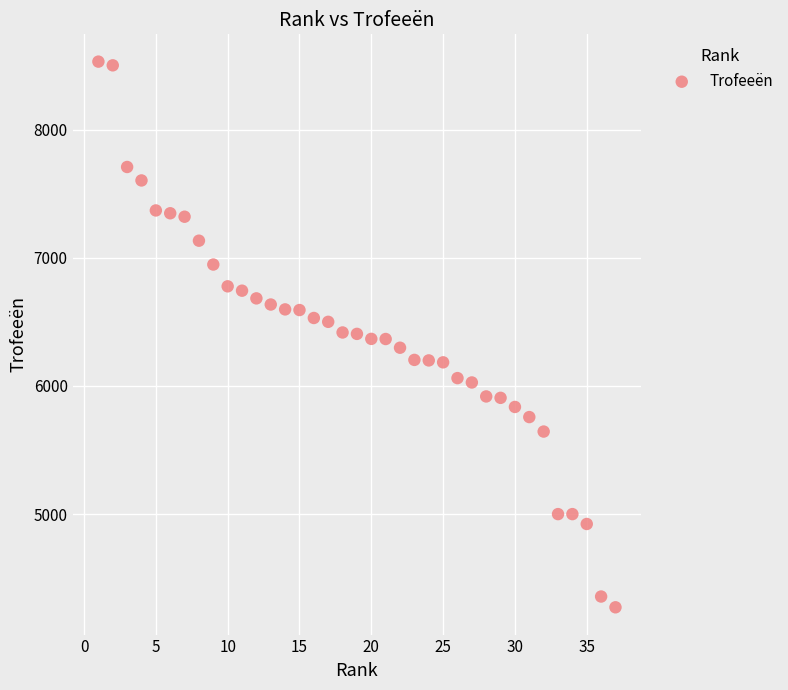

What is the range of Y values (max minus min)?

4257